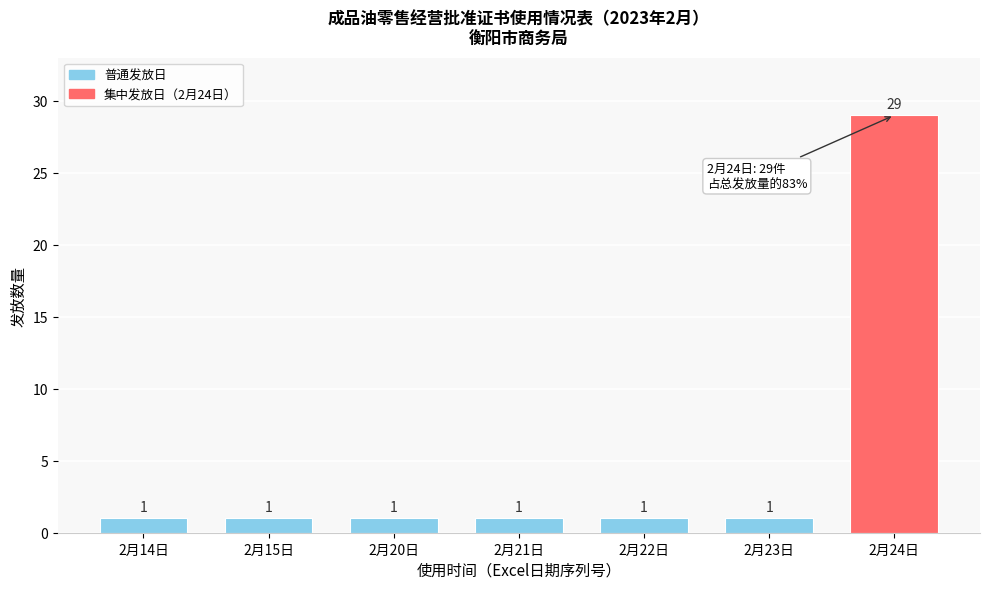

Reading right to left, extract all data points from this chart.

29	1	1	1	1	1	1